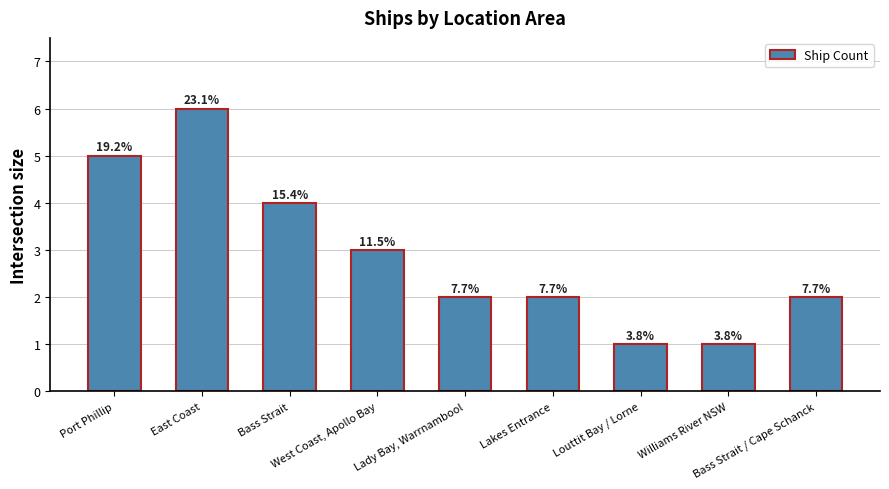

Does the chart contain any negative values?

No